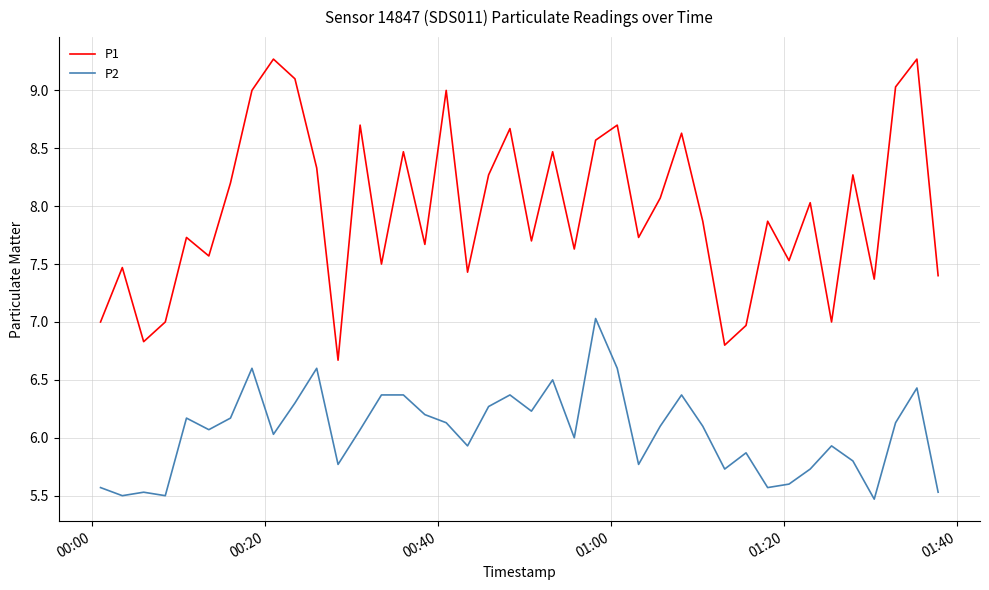

Which series has the largest total across all categories?

P1